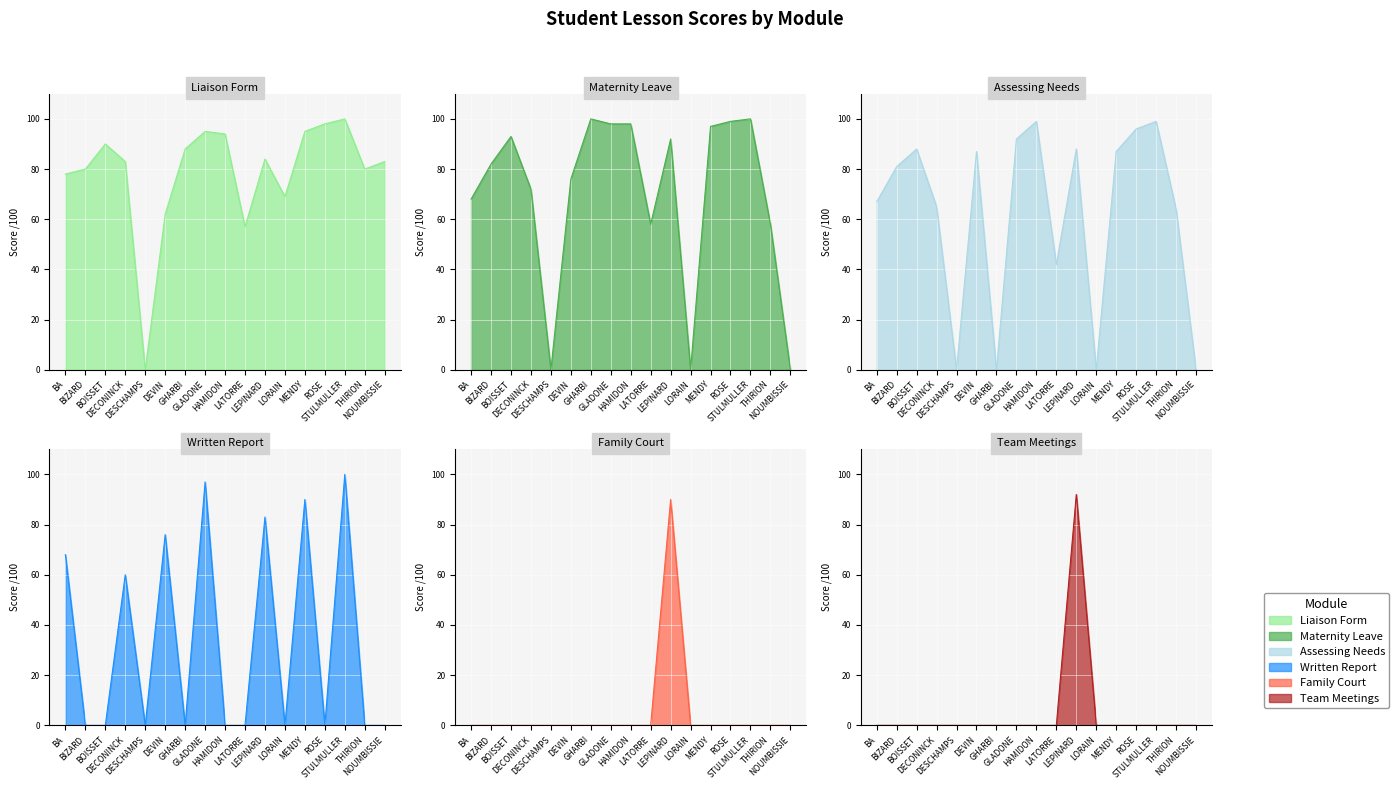

True or false: note leçon Maternity and note leçon Written Report cross at least once.

False